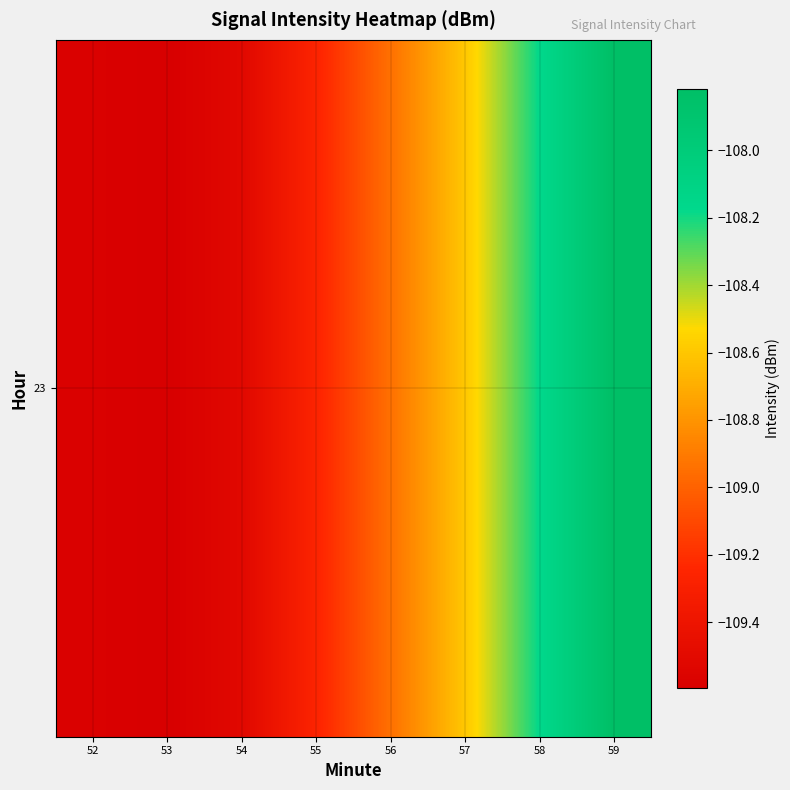

Between 59 and 54, which is larger?

59